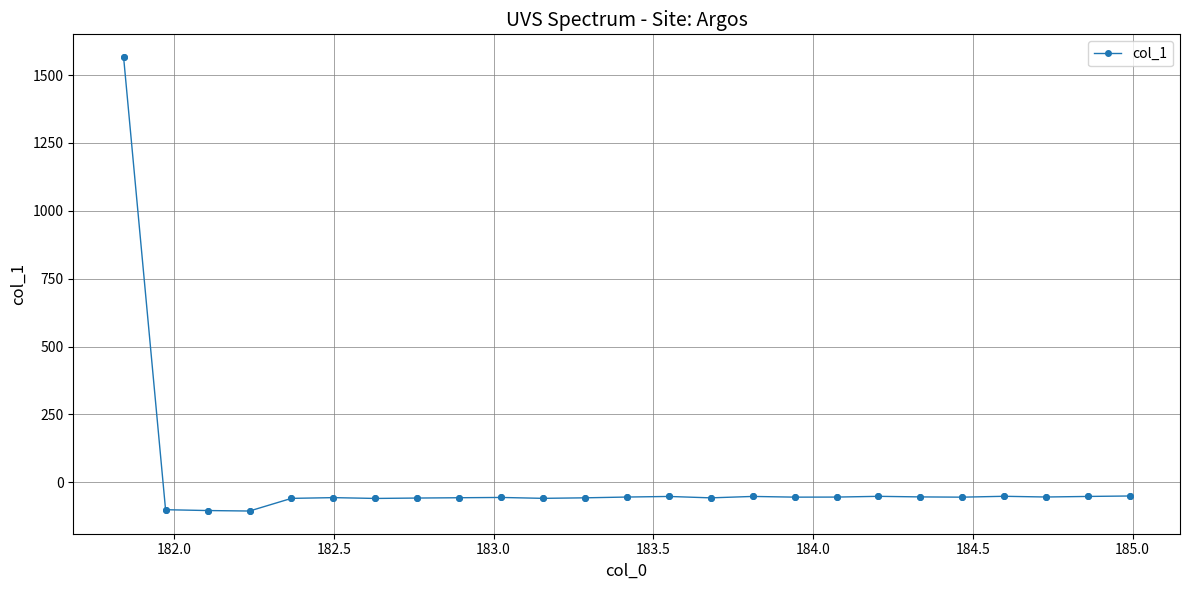

What is the average value?

4.1